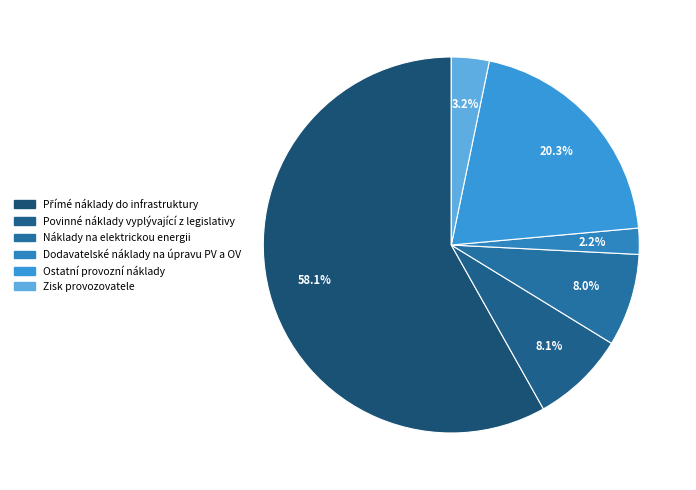

What is the change in value from Přímé náklady do infrastruktury to Náklady na elektrickou energii?

-50.2